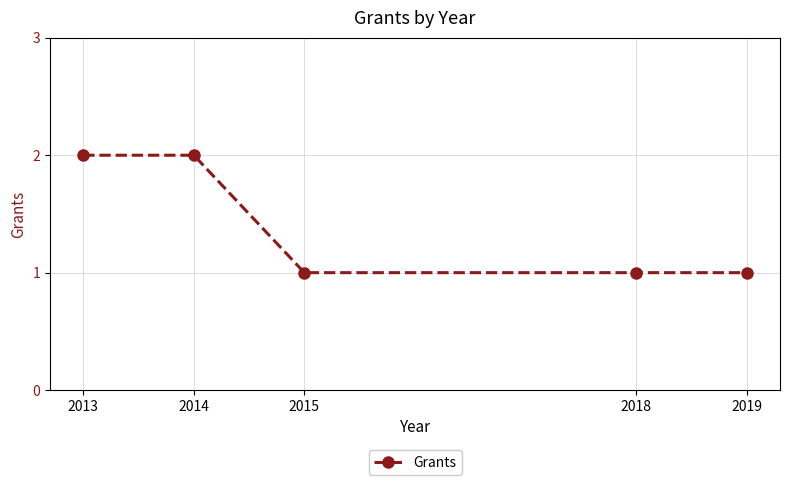

Which has a higher value, 2019 or 2014?

2014